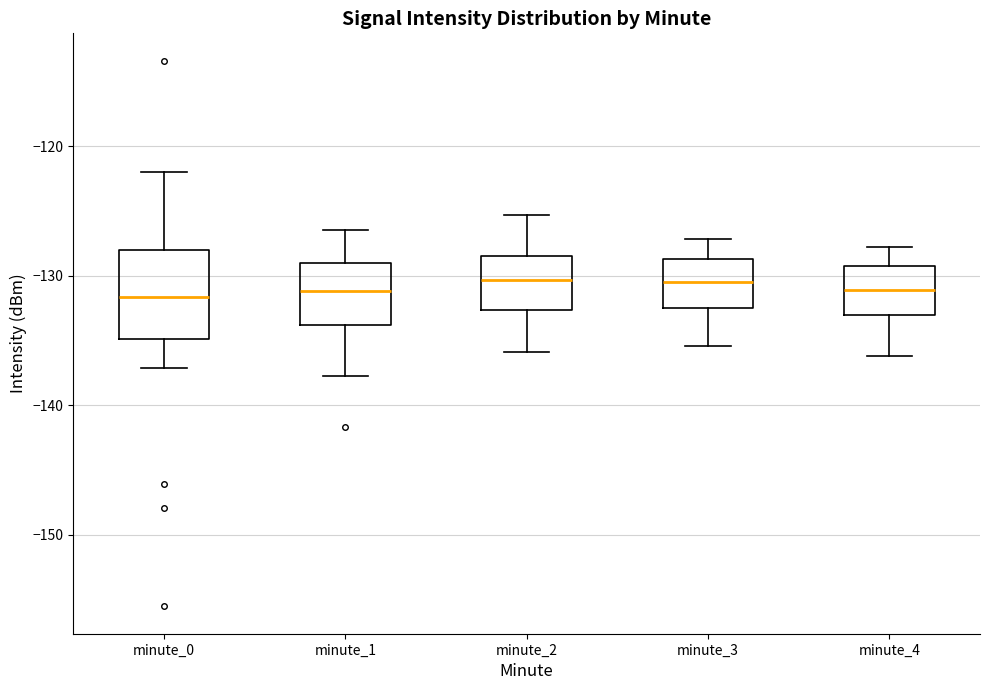

Where does the median line of the box for minute_3 sit on the y-axis? The values are not printed on the chart, so give them approximately, as read against the axis.

-130